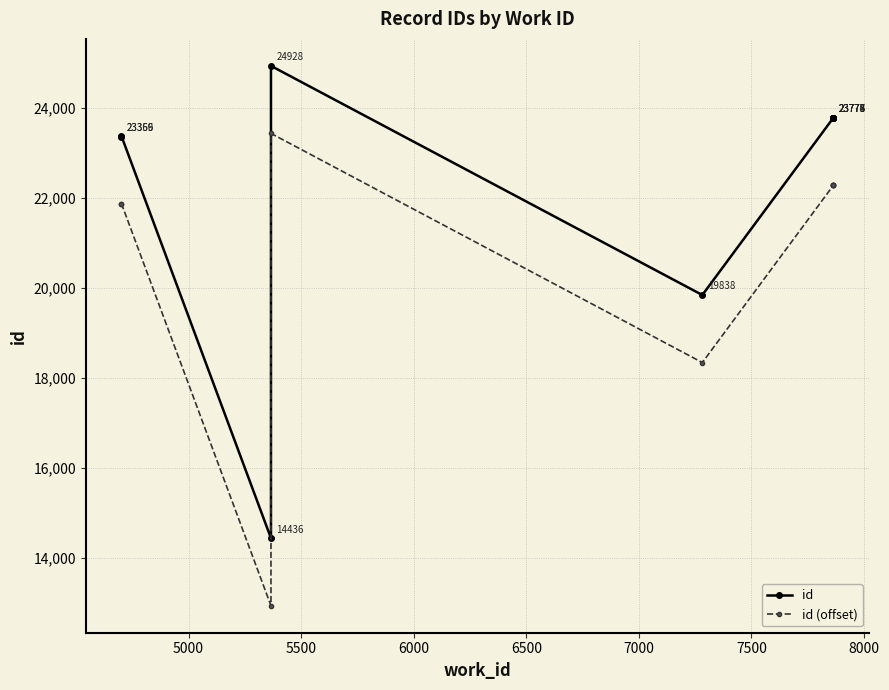

What are all the series names shown in the legend?

id, id (offset)